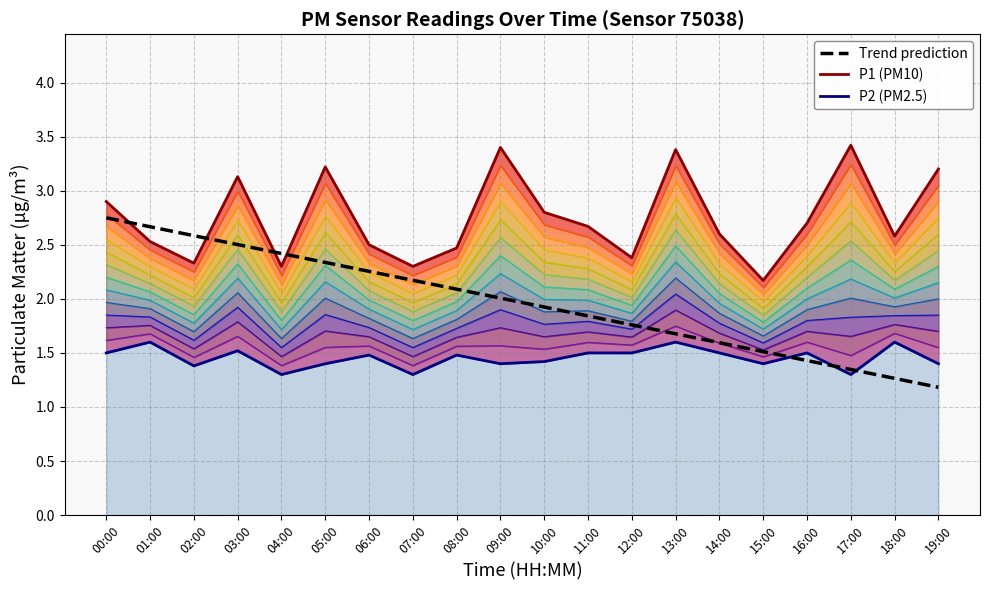

Which category has the lowest value in the Trend prediction series?

19:00